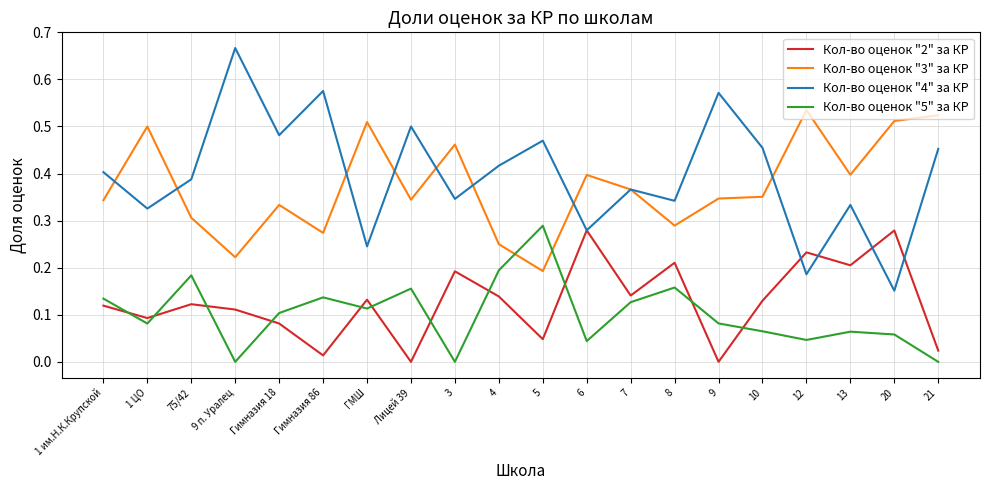

Rank the series at 9 п. Уралец from lowest to highest value.

Кол-во оценок "5" за КР, Кол-во оценок "2" за КР, Кол-во оценок "3" за КР, Кол-во оценок "4" за КР